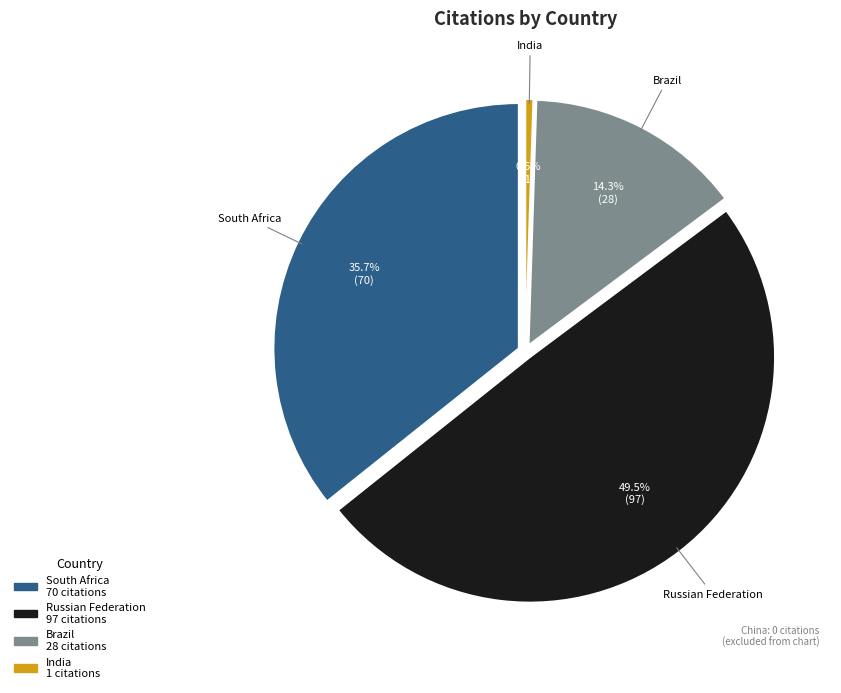

To the nearest percent, what percentage of the pie is South Africa?

36%